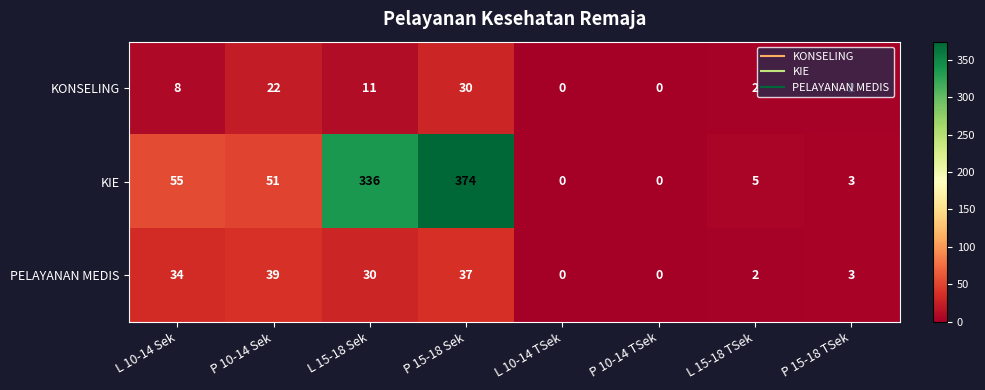

Which series changed the most between P 10-14 TSek and L 15-18 TSek?

KIE